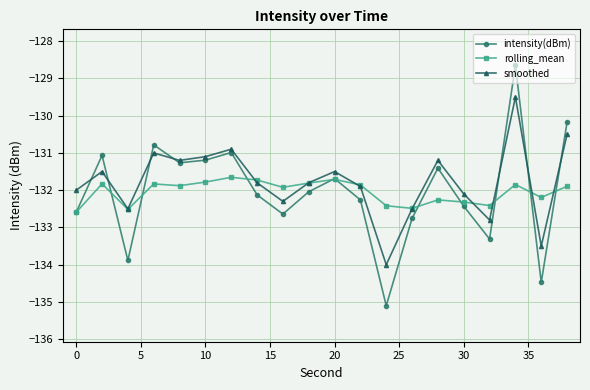

Which series ends up on top after the final intersection of rolling_mean and smoothed?

smoothed